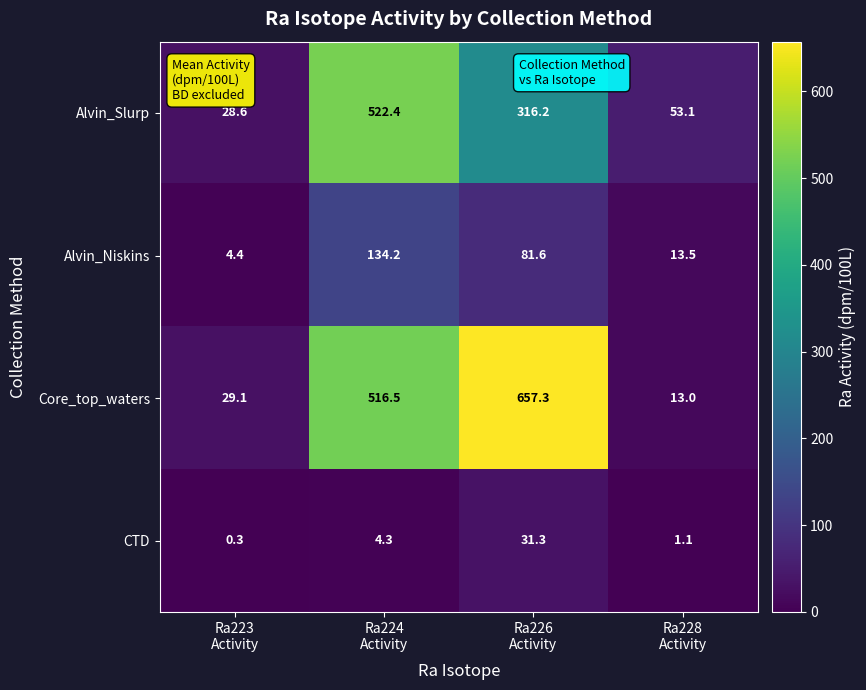

What is the greatest value displayed?

657.3